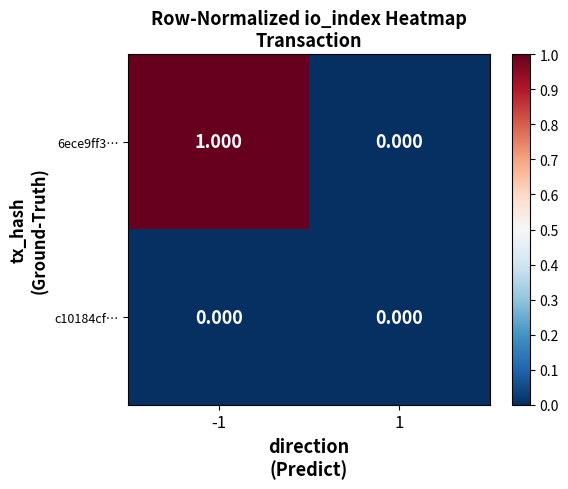

Is the value of 6ece9ff3… at -1 greater than the value of c10184cf… at -1?

Yes